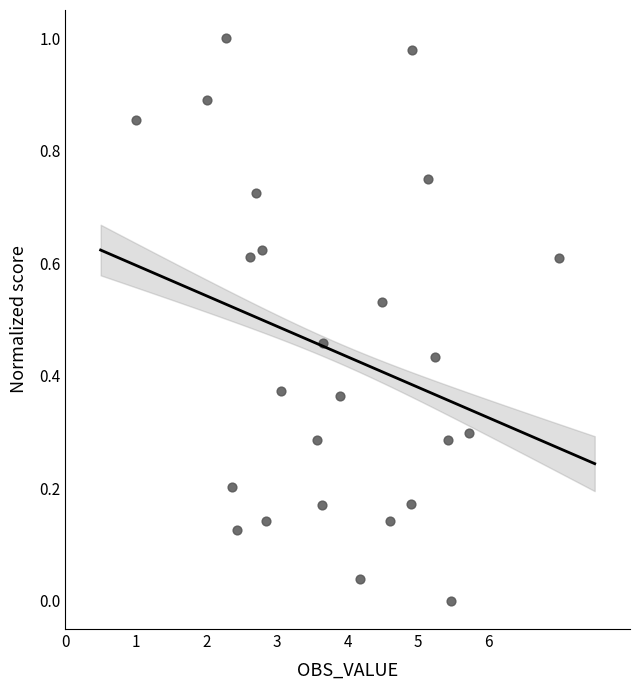

What is the range of X values (max minus min)?

6.0